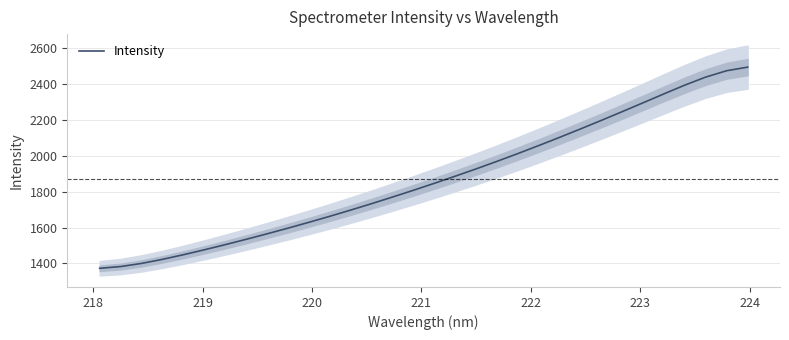

What is the maximum value for Intensity?

2493.6